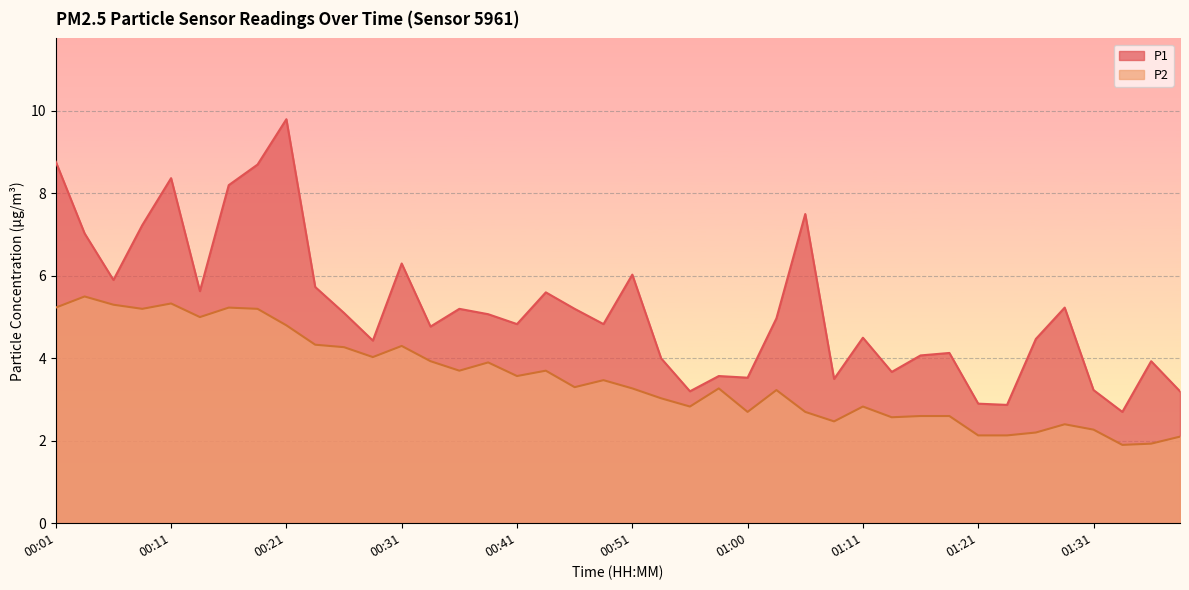

Which series changed the most between 00:24 and 01:11?

P2